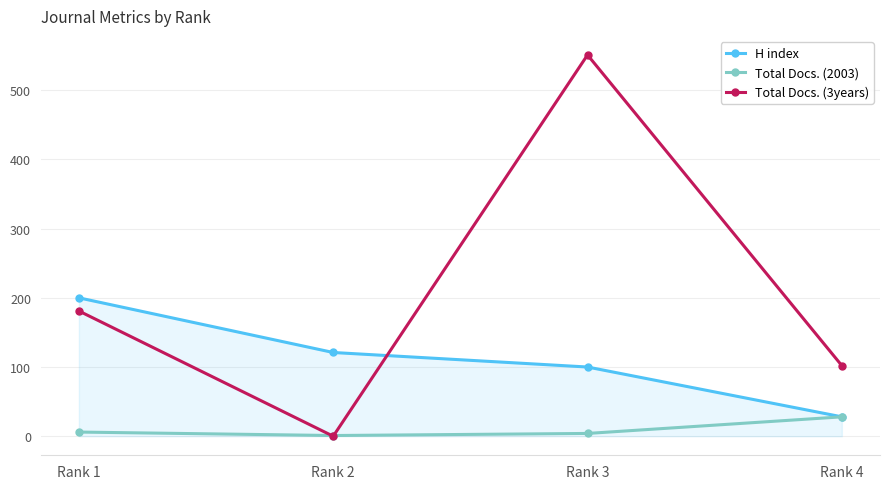

Is it true that Total Docs. (2003) equals 6 at Rank 1?

True